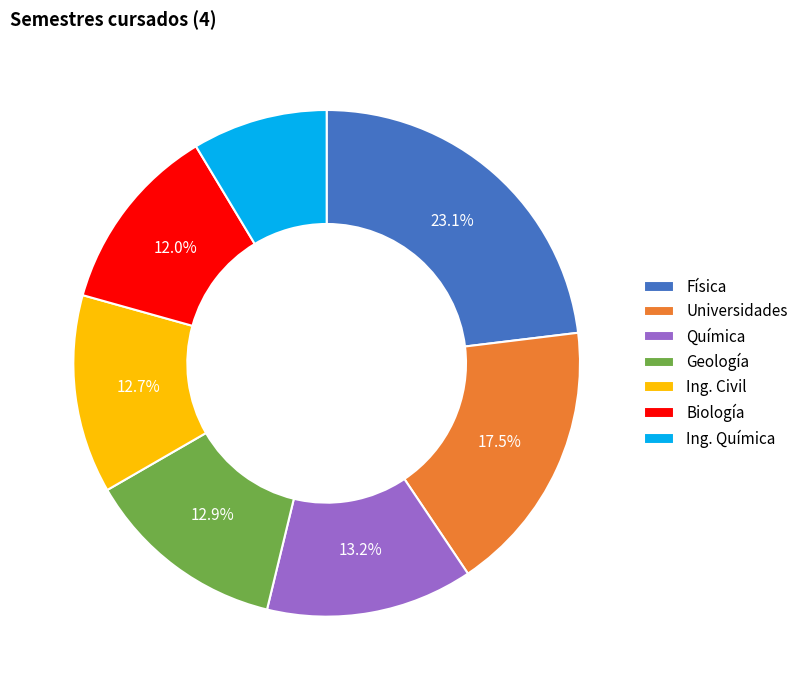

What is the smallest slice in the pie chart?

Ing. Química